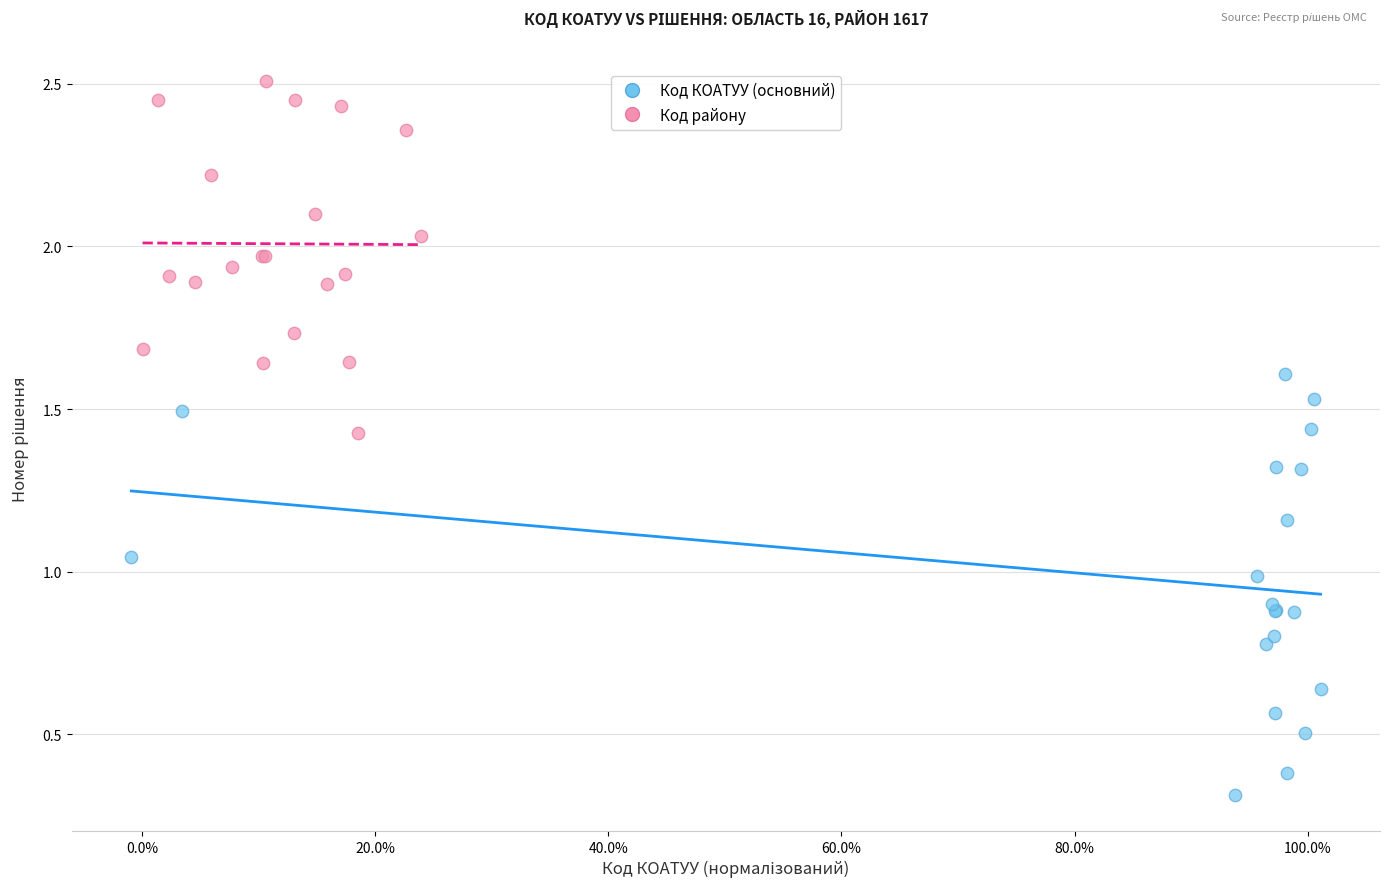

Which series contains the lowest Y value?

Код КОАТУУ (основний)